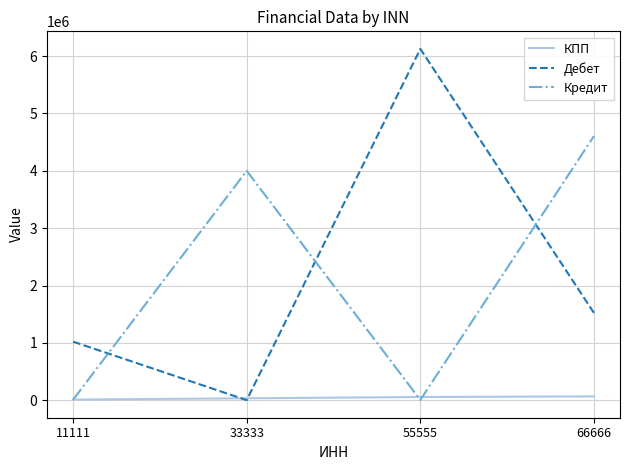

How many distinct data groups are displayed?

3